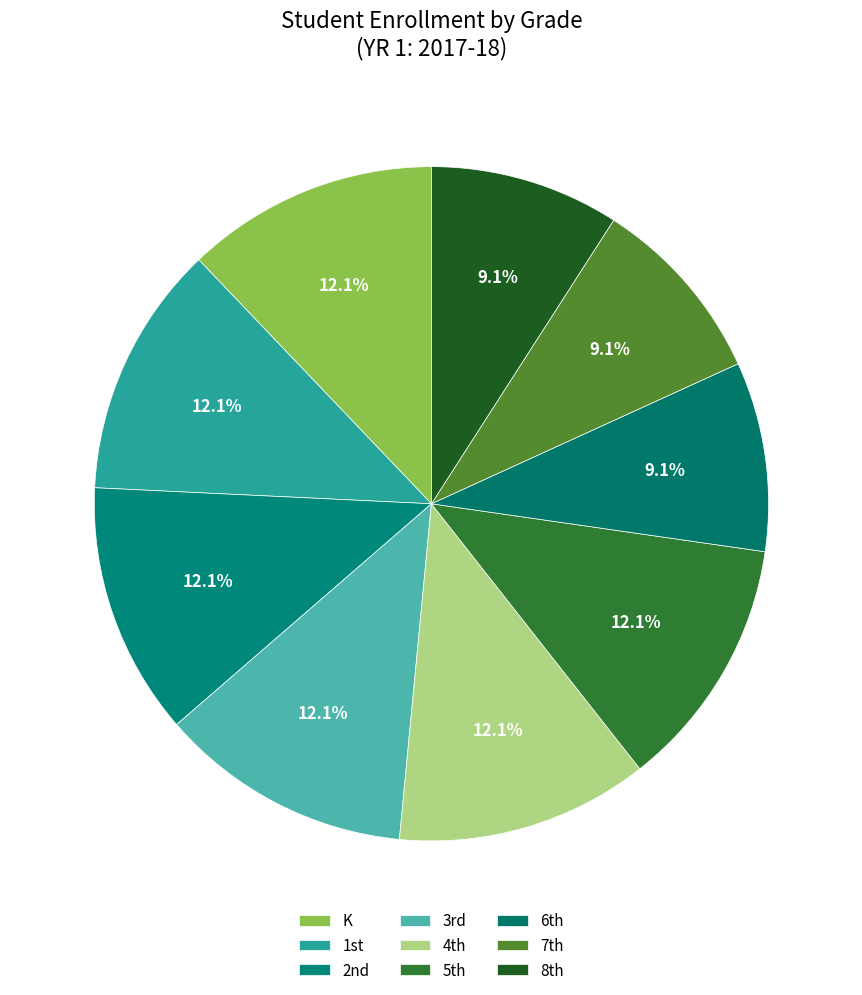

How many segments does this pie chart have?

9